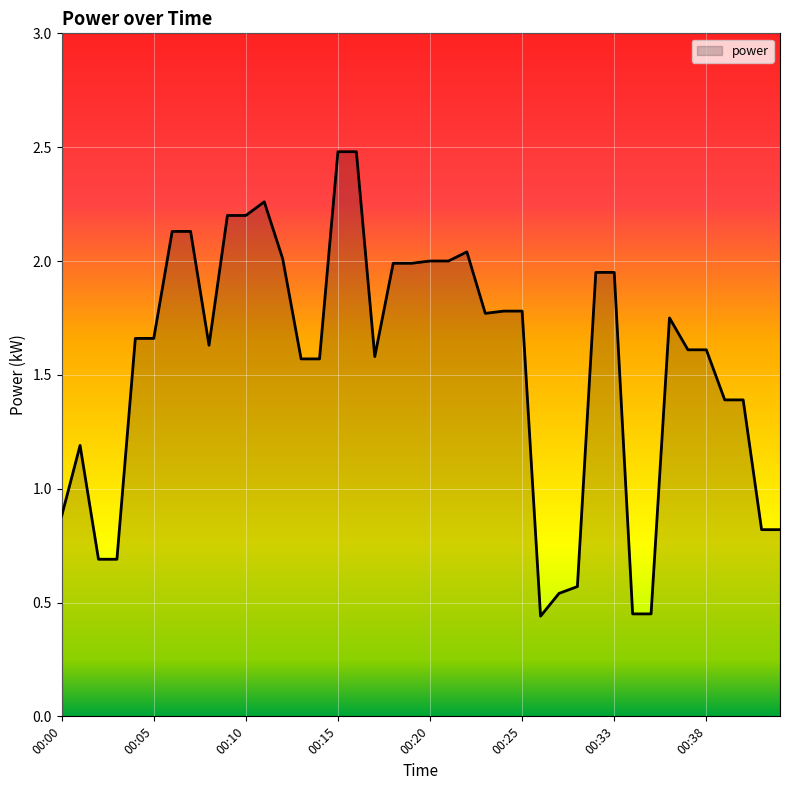

What is the greatest value displayed?

2.5